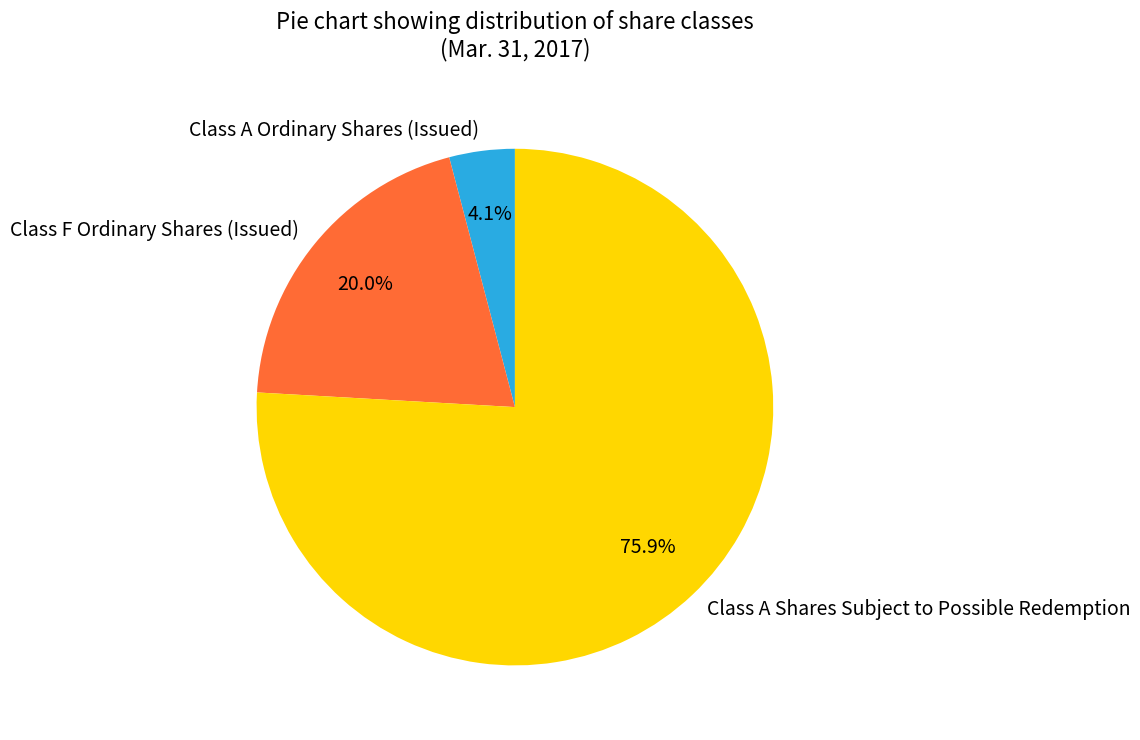

What portion of the pie excludes Class F Ordinary Shares (Issued)?

80.0%